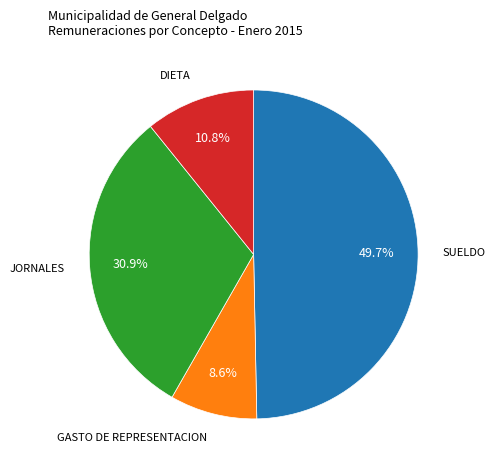

Does any single category account for the majority?

No